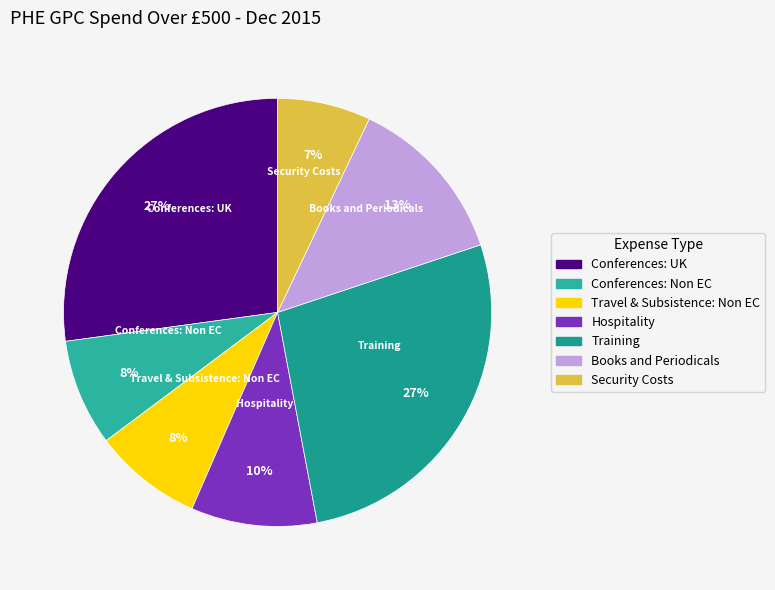

Combined, do Books and Periodicals and Security Costs account for over 50%?

No